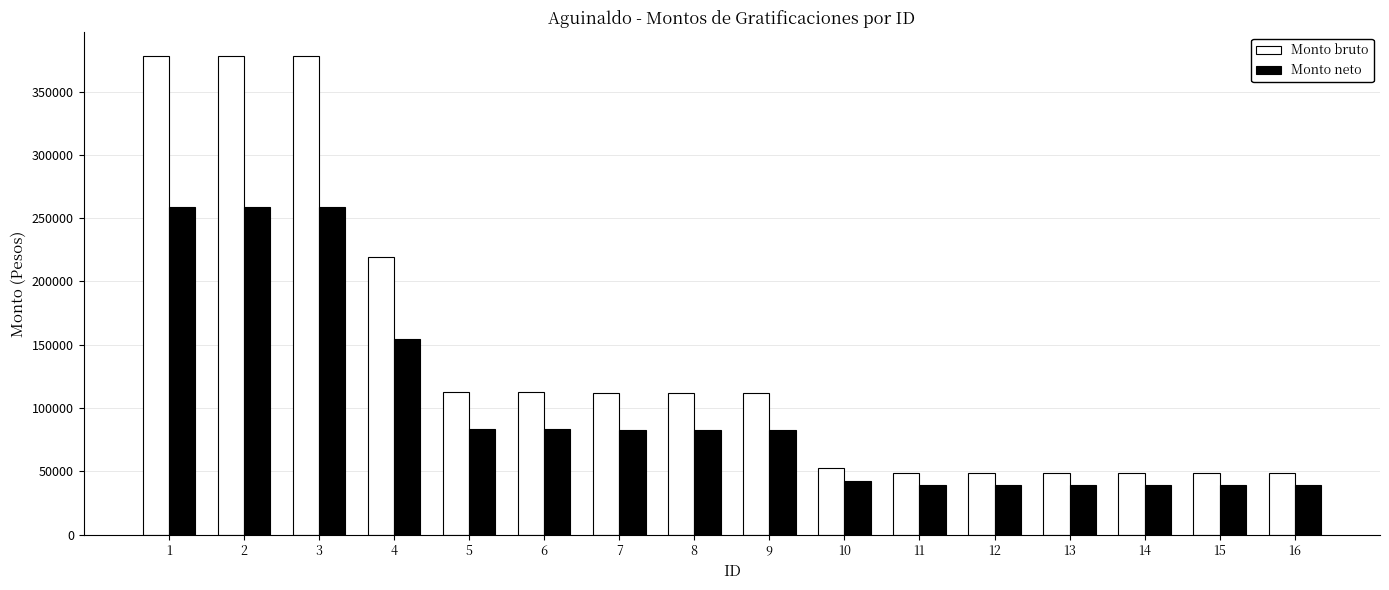

The Monto neto series shows 82995.1 at 9. True or false?

True